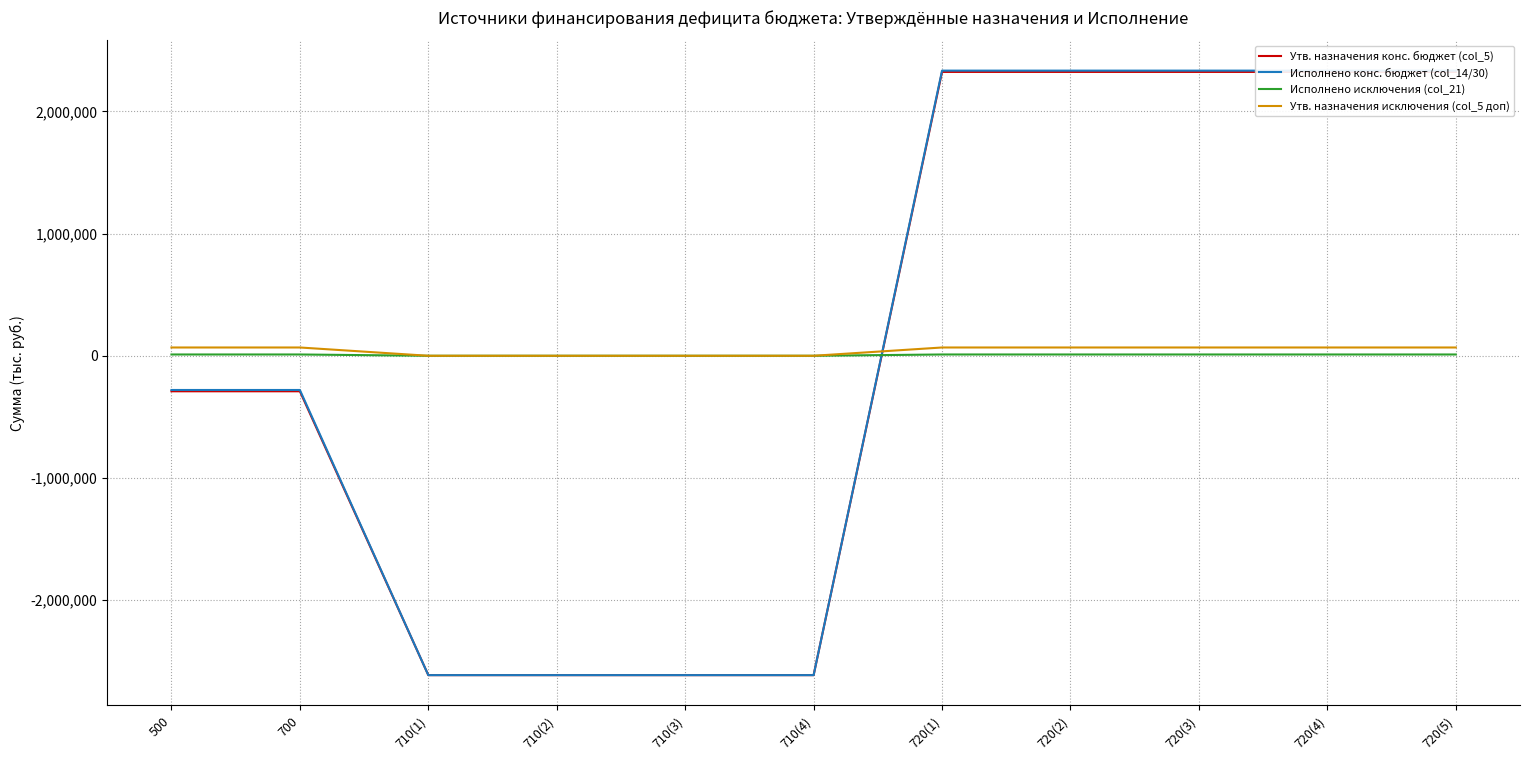

Reading right to left, extract all data points from this chart.

Утв. назначения конс. бюджет (col_5): 720(5)=2322996.2	720(4)=2322996.2	720(3)=2322996.2	720(2)=2322996.2	720(1)=2322996.2	710(4)=-2613592.7	710(3)=-2613592.7	710(2)=-2613592.7	710(1)=-2613592.7	700=-290596.5	500=-290596.5
Исполнено конс. бюджет (col_14/30): 720(5)=2333571.2	720(4)=2333571.2	720(3)=2333571.2	720(2)=2333571.2	720(1)=2333571.2	710(4)=-2613592.7	710(3)=-2613592.7	710(2)=-2613592.7	710(1)=-2613592.7	700=-280021.5	500=-280021.5
Исполнено исключения (col_21): 720(5)=10575.0	720(4)=10575.0	720(3)=10575.0	720(2)=10575.0	720(1)=10575.0	710(4)=0.0	710(3)=0.0	710(2)=0.0	710(1)=0.0	700=10575.0	500=10575.0
Утв. назначения исключения (col_5 доп): 720(5)=67800.0	720(4)=67800.0	720(3)=67800.0	720(2)=67800.0	720(1)=67800.0	710(4)=0.0	710(3)=0.0	710(2)=0.0	710(1)=0.0	700=67800.0	500=67800.0